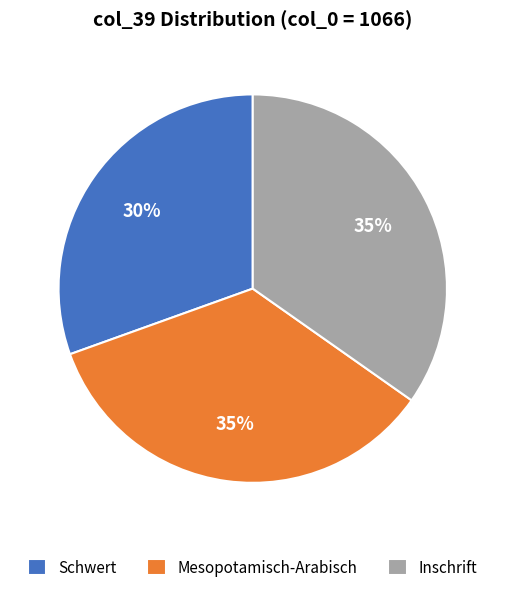

Does Inschrift represent more than half of the total?

No